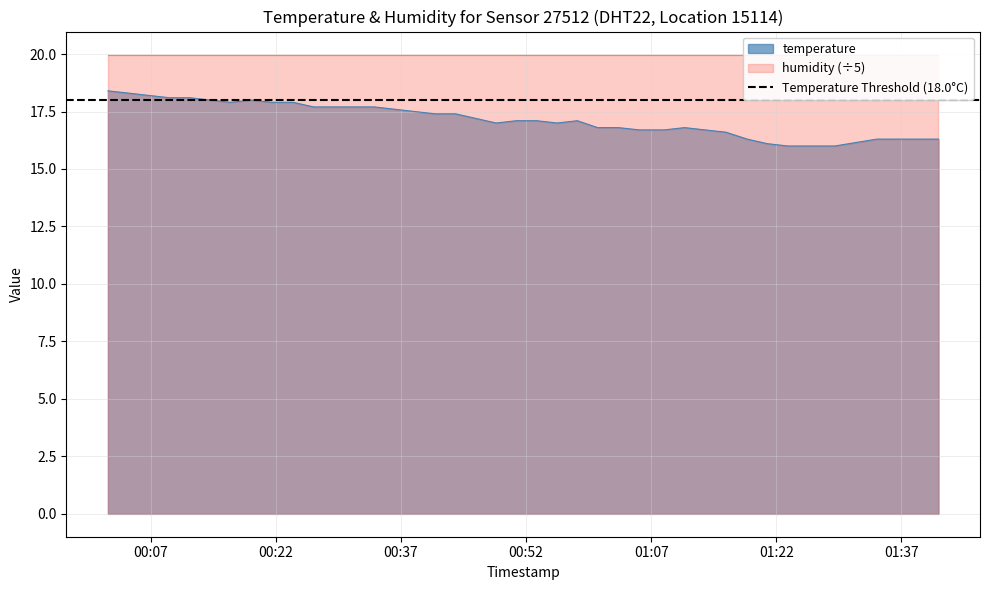

Count the number of categories in the chart.

40